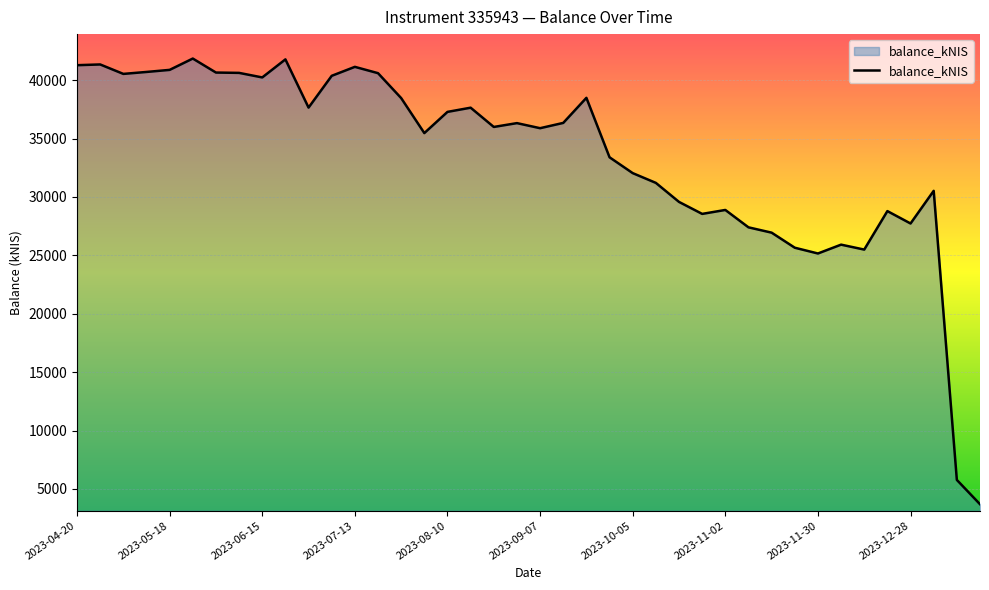

What is the greatest value displayed?

41846.8